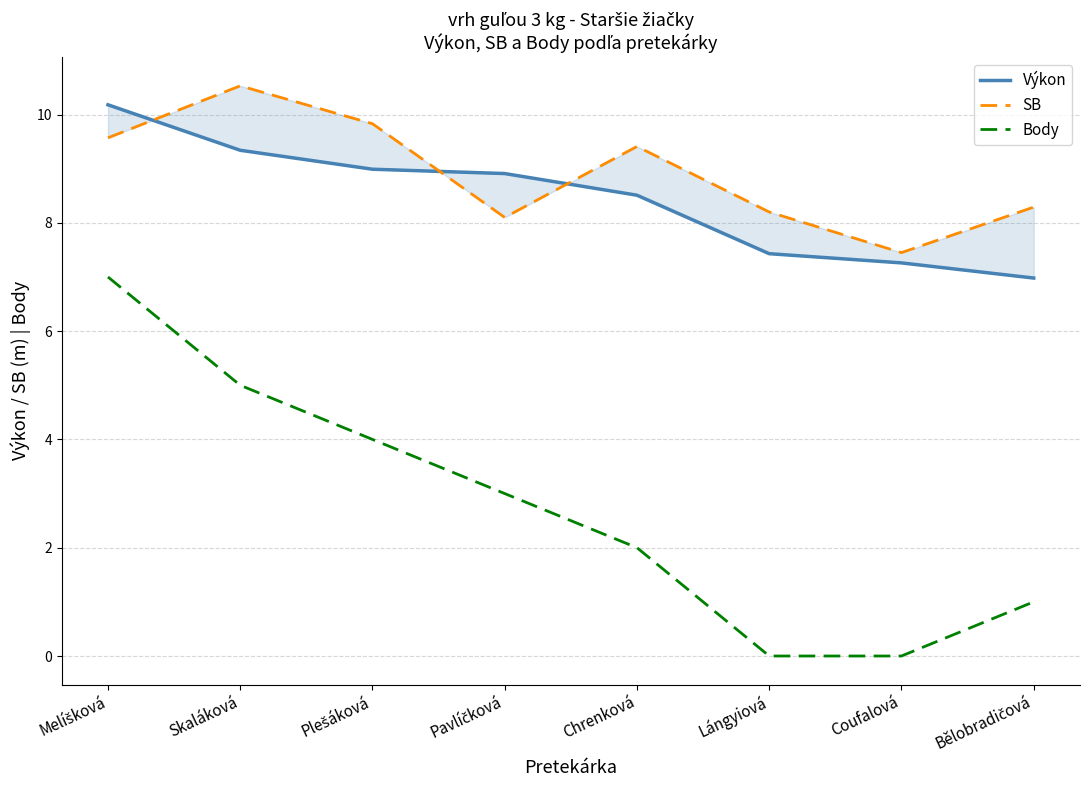

True or false: SB has more than 0 interior local peaks.

True